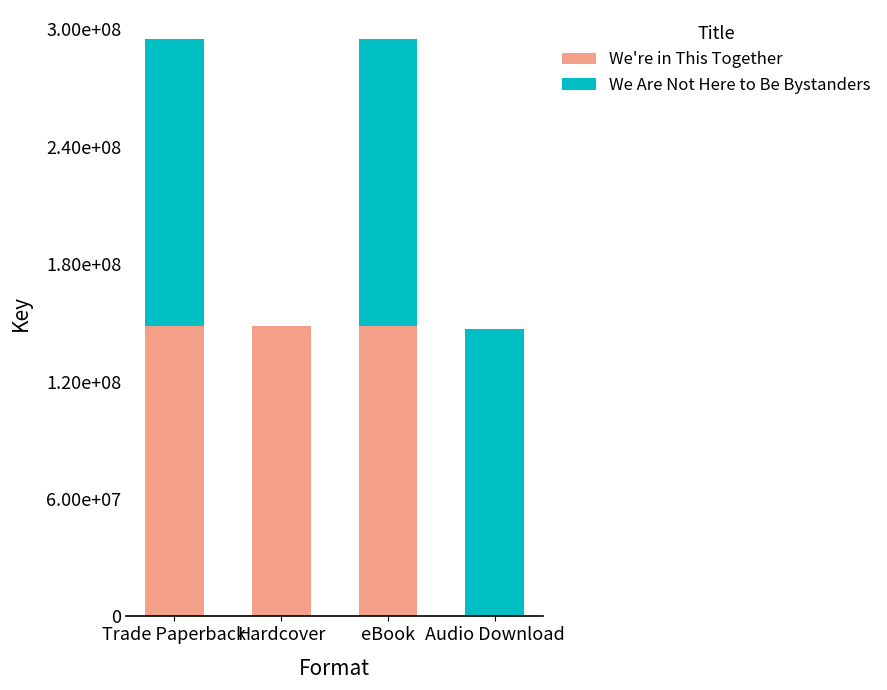

What position from the right is Audio Download?

1